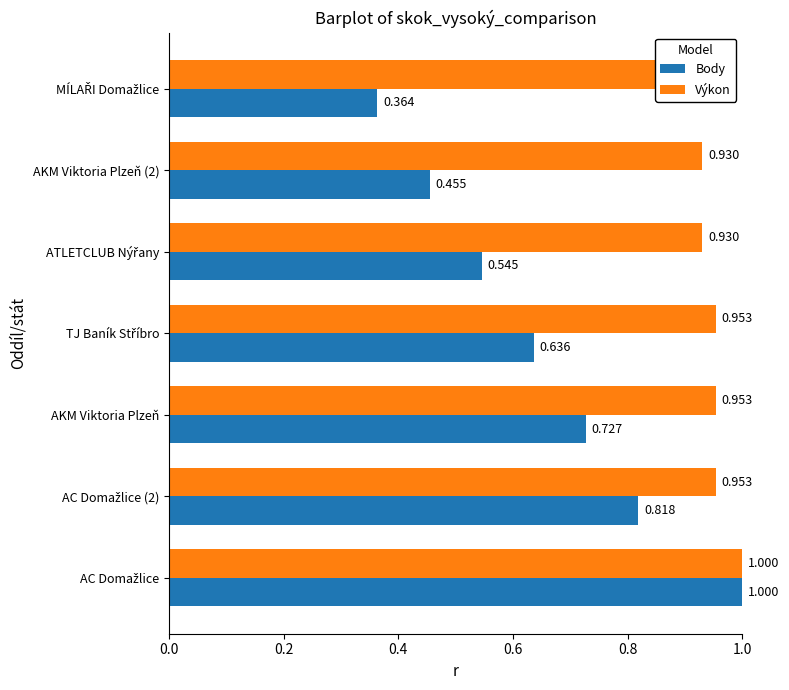

Reading left to right, extract all data points from this chart.

Body: 1.0	0.8	0.7	0.6	0.5	0.5	0.4
Výkon: 1.0	1.0	1.0	1.0	0.9	0.9	0.9